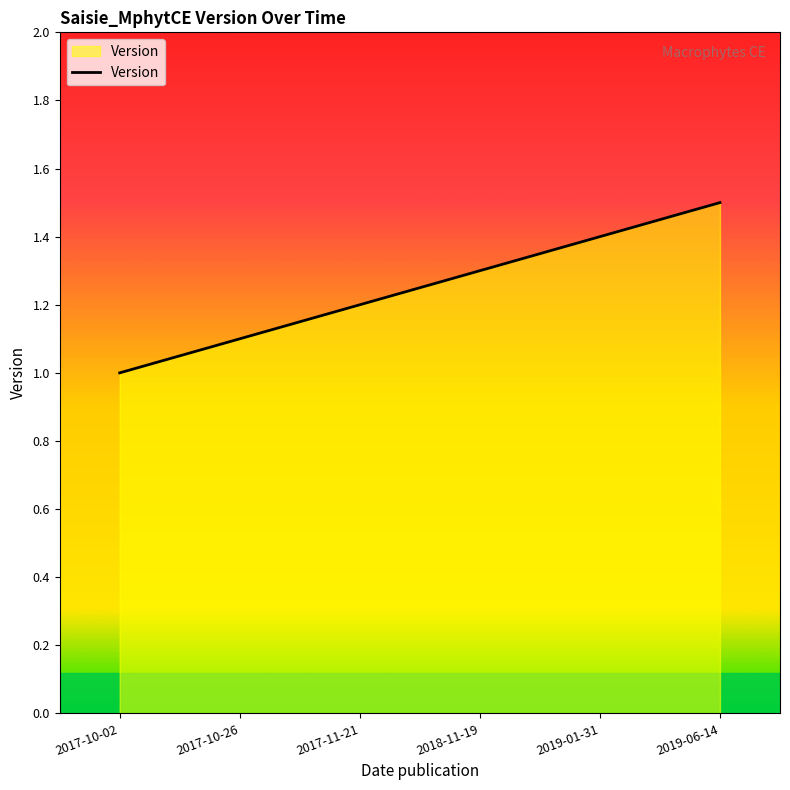

What is the minimum value shown in the chart?

1.0